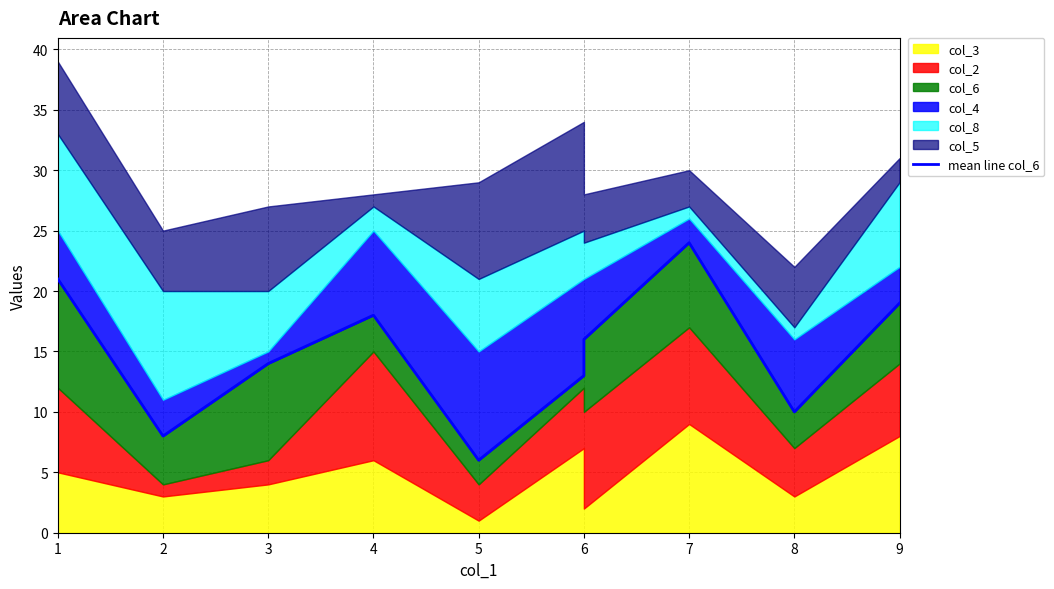

Where is the first local maximum?

4